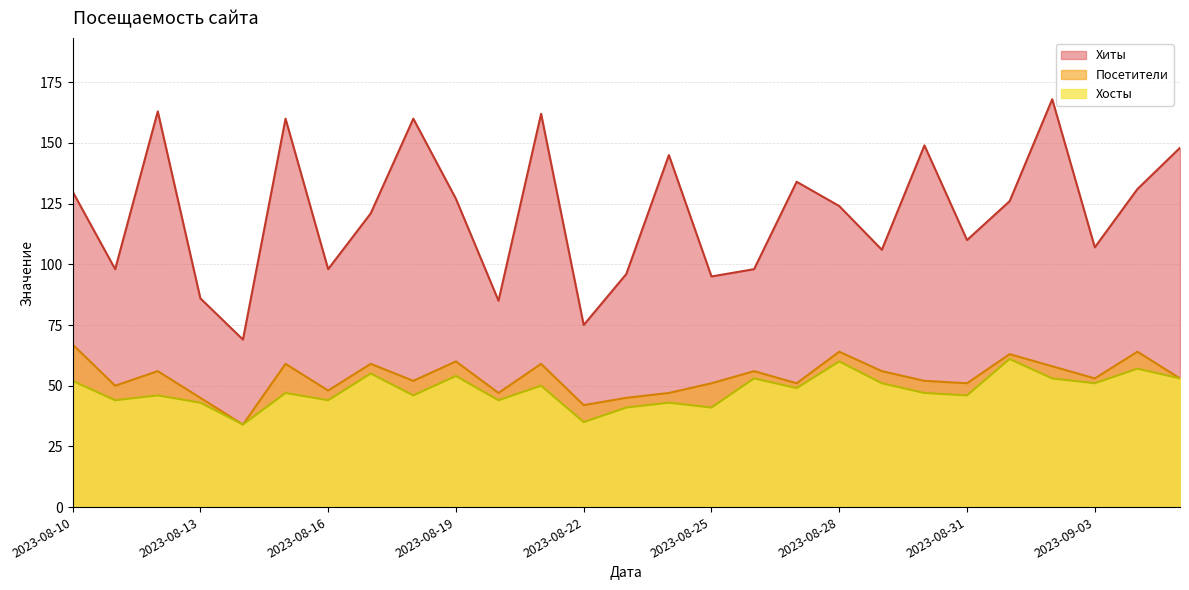

True or false: Посетители and Хосты cross at least once.

False